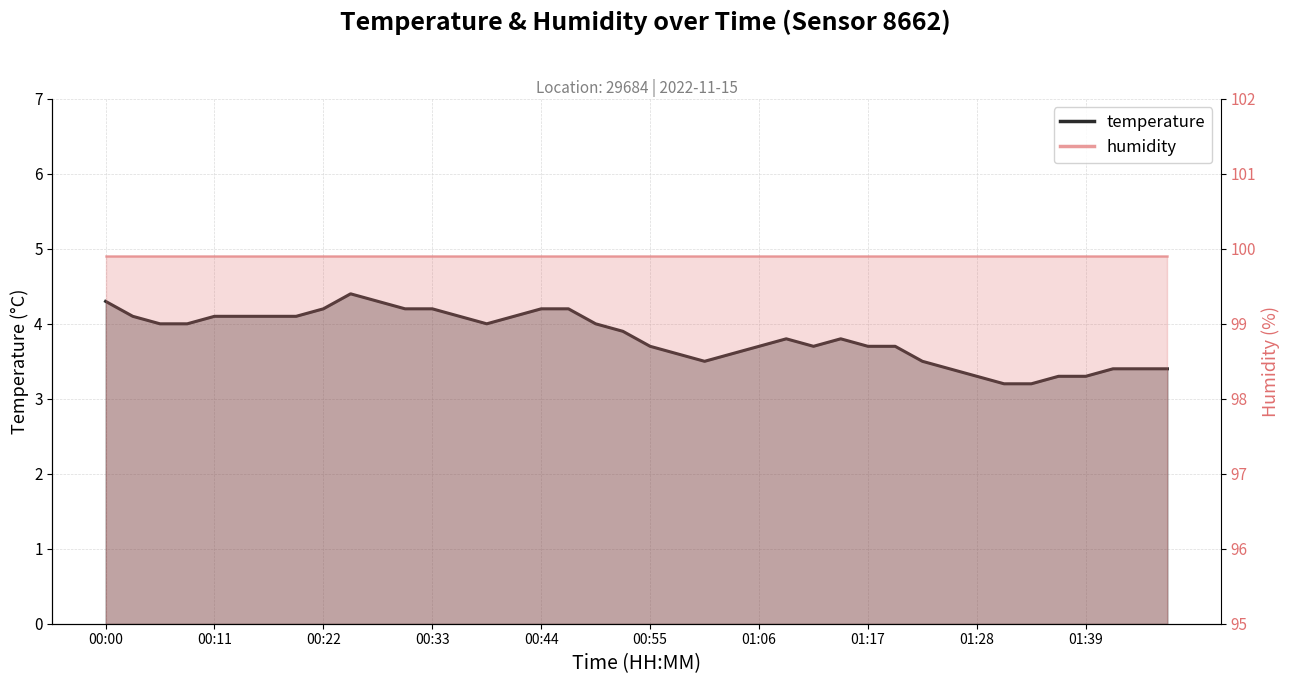

List the labels in order of value, largest first.

00:25, 00:00, 00:28, 00:22, 00:30, 00:33, 00:44, 00:47, 00:03, 00:11, 00:14, 00:17, 00:19, 00:36, 00:41, 00:06, 00:08, 00:38, 00:49, 00:52, 01:09, 01:14, 00:55, 01:06, 01:11, 01:17, 01:20, 00:58, 01:03, 01:00, 01:22, 01:25, 01:42, 01:44, 01:47, 01:28, 01:36, 01:39, 01:31, 01:33